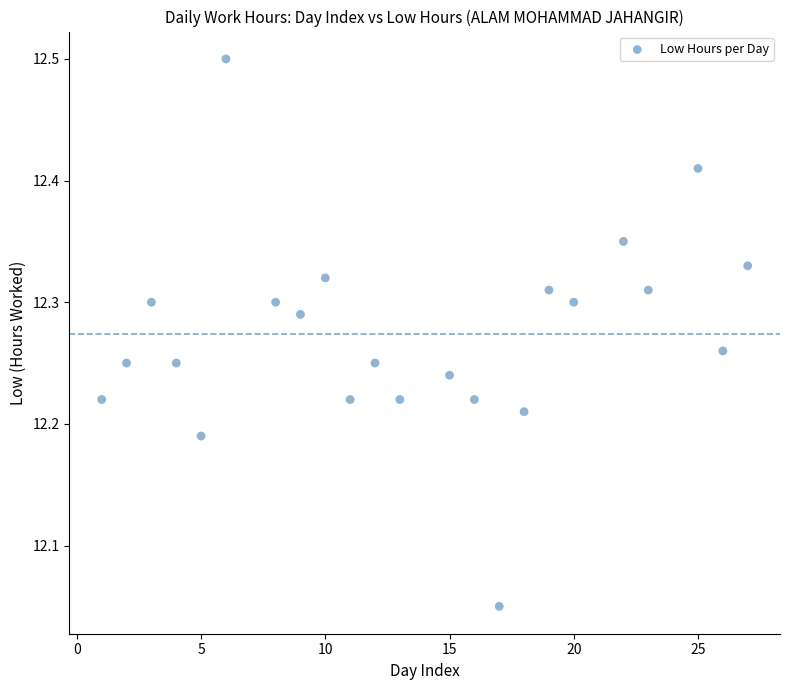

What is the range of X values (max minus min)?

26.0